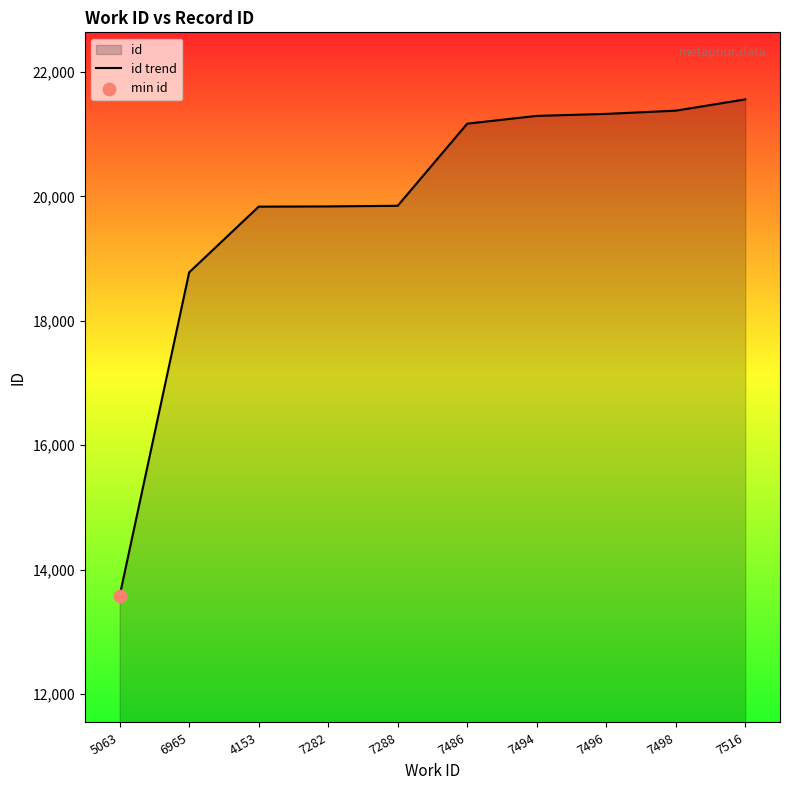

Which has a higher value, 7516 or 7486?

7516